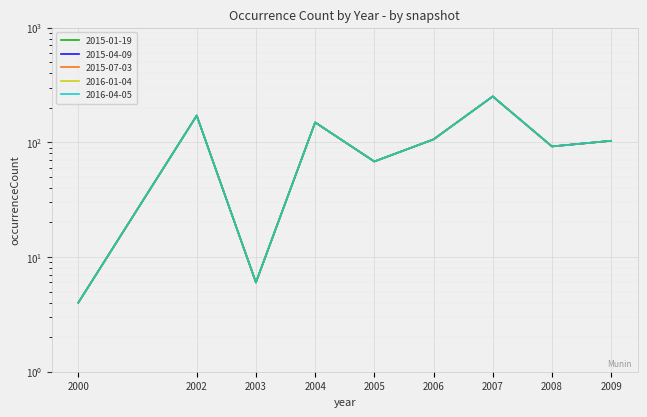

Which series has the widest spread of values?

2015-01-19